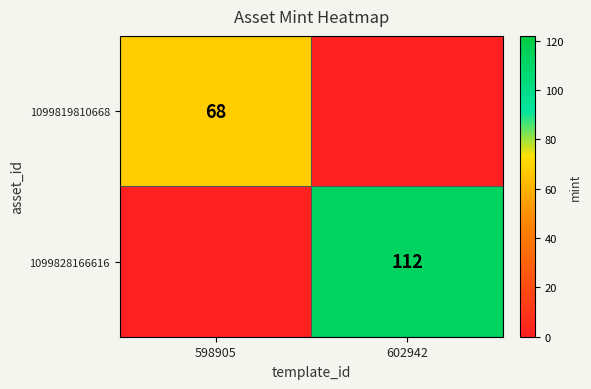

The value of 1099819810668 at 598905 is 68. True or false?

True